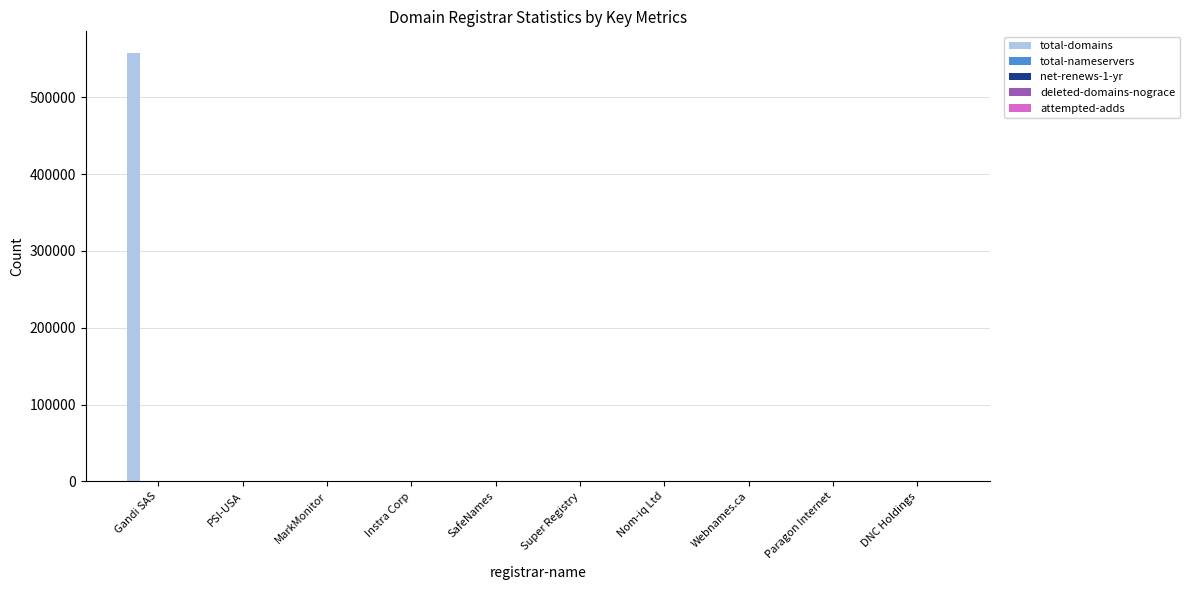

At which category is the sum across all series the highest?

Gandi SAS